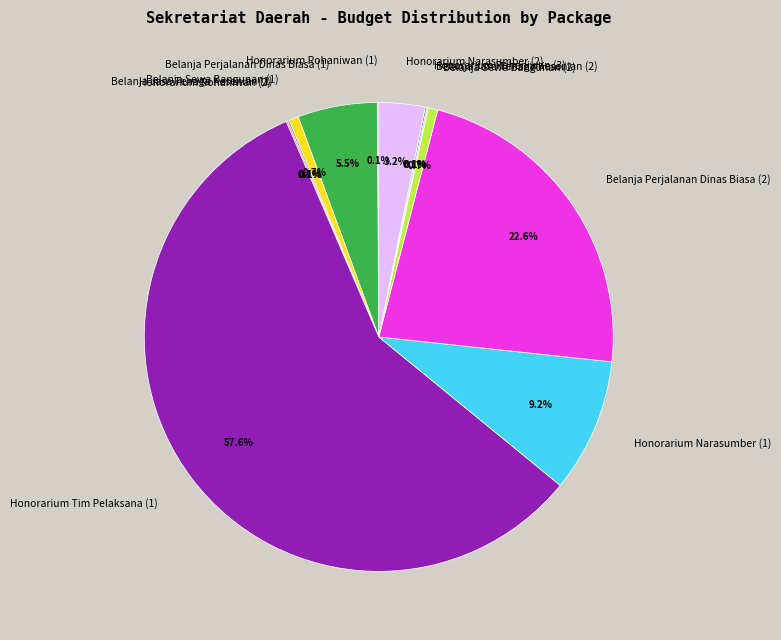

What is the majority slice?

Honorarium Tim Pelaksana (1)